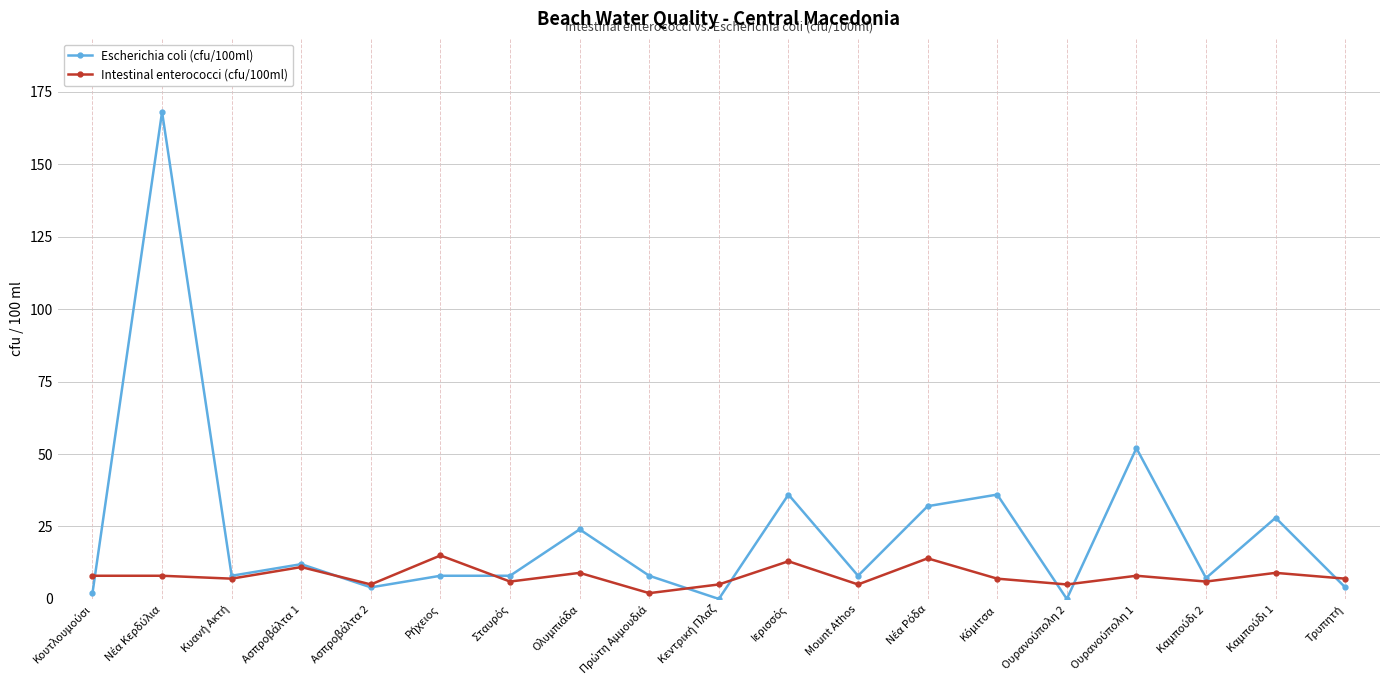

How many distinct data groups are displayed?

2